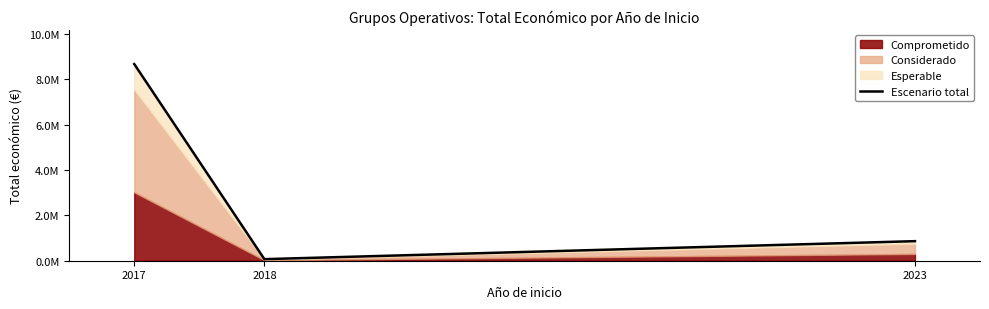

What is the value of the 1st point from the left?

8670862.0